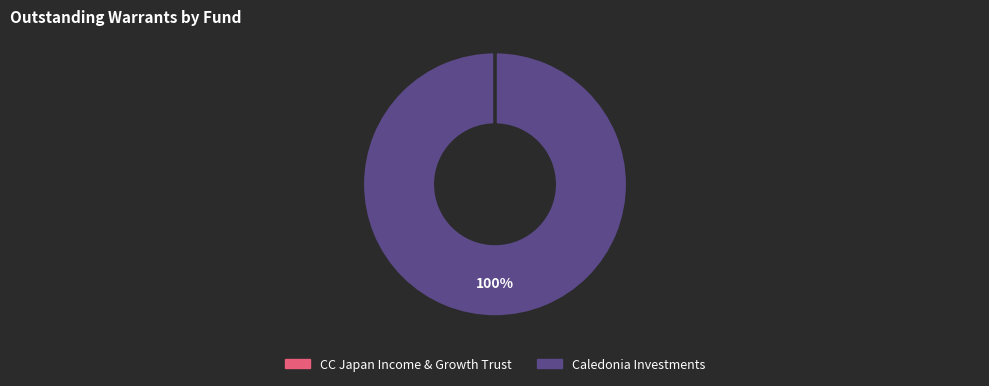

Is there a majority slice in this chart?

Yes